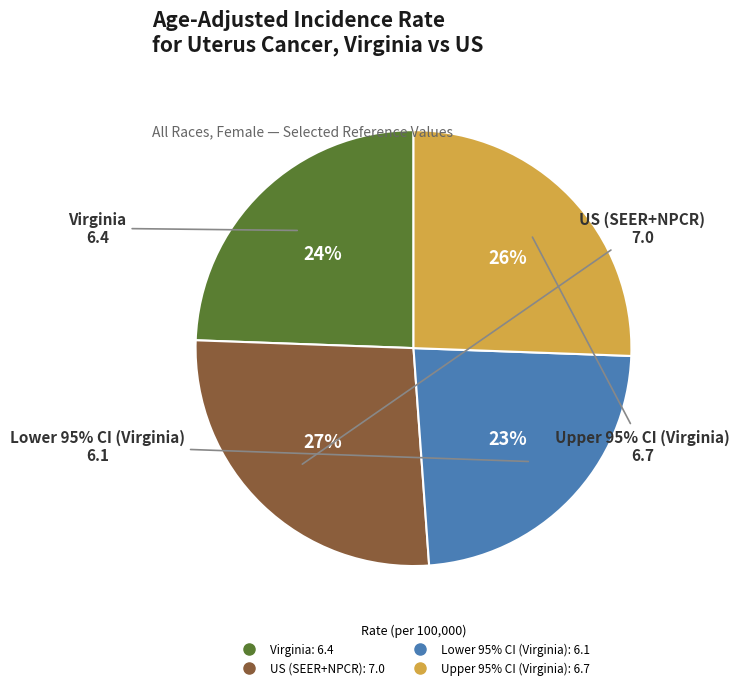

Which slice is the smallest?

Lower 95% CI (Virginia)